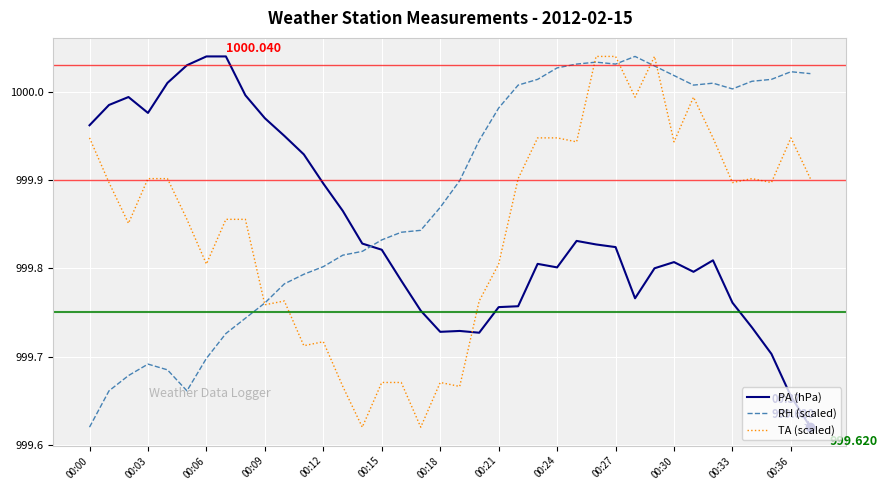

After their last crossing, which series has the higher values: TA (scaled) or PA (hPa)?

TA (scaled)